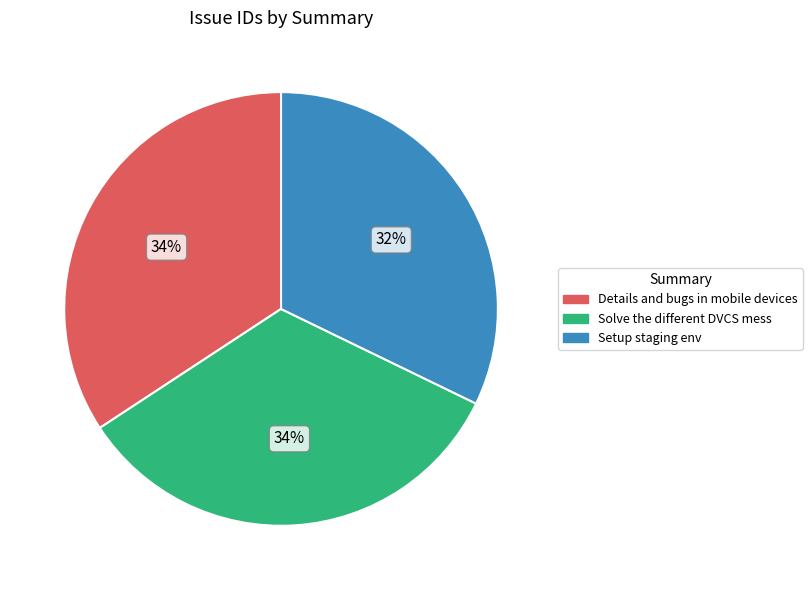

Which category has the smallest portion of the pie?

Setup staging env